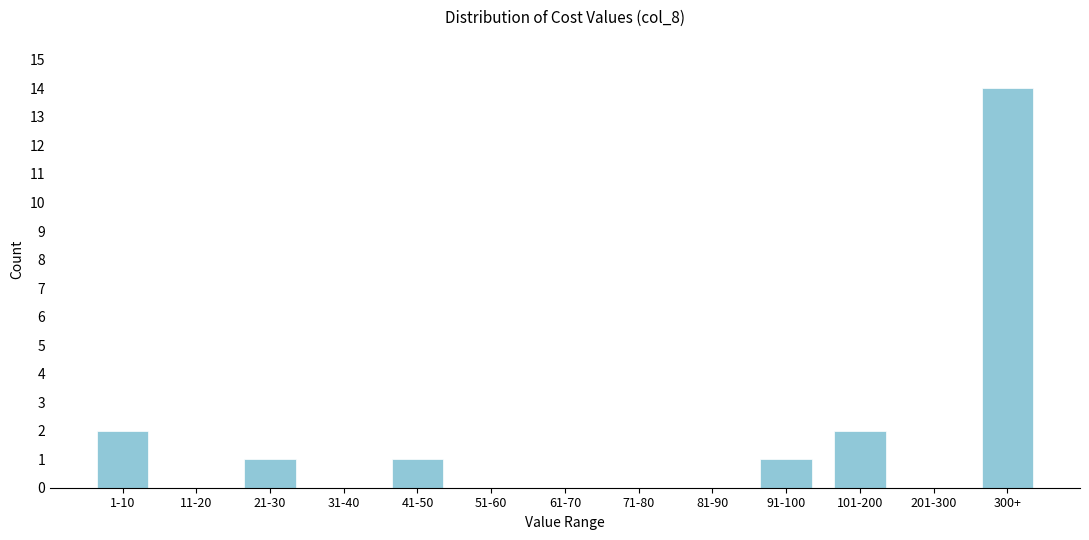

Reading right to left, extract all data points from this chart.

300+=14	201-300=0	101-200=2	91-100=1	81-90=0	71-80=0	61-70=0	51-60=0	41-50=1	31-40=0	21-30=1	11-20=0	1-10=2